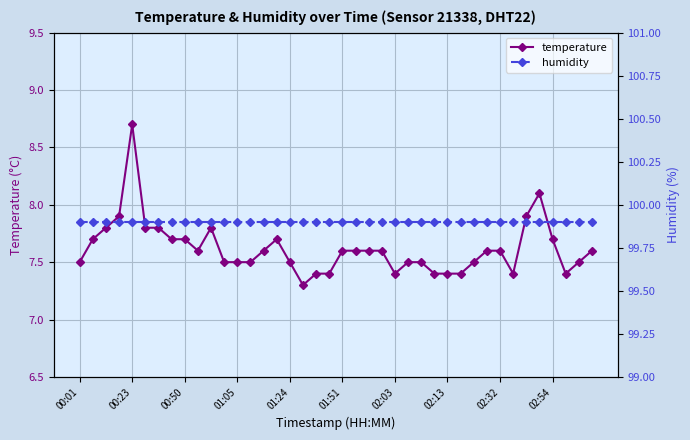

True or false: temperature has more than 0 interior local peaks.

True